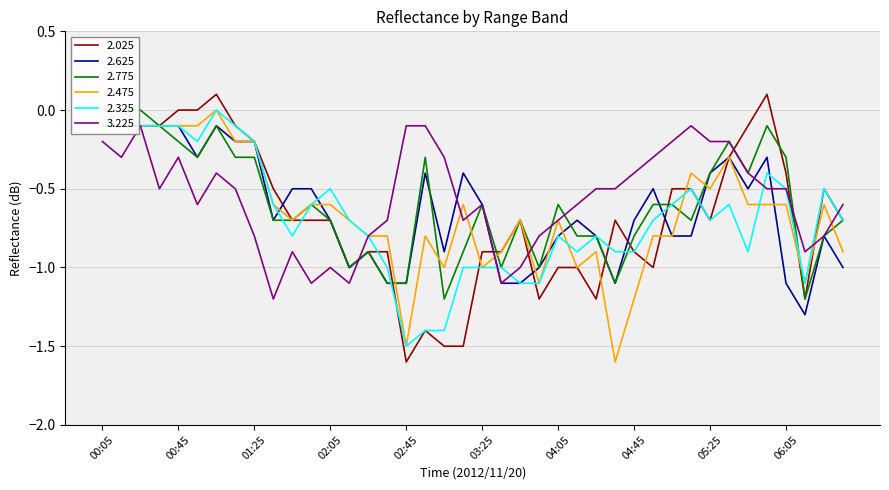

Which series has the largest total across all categories?

3.225